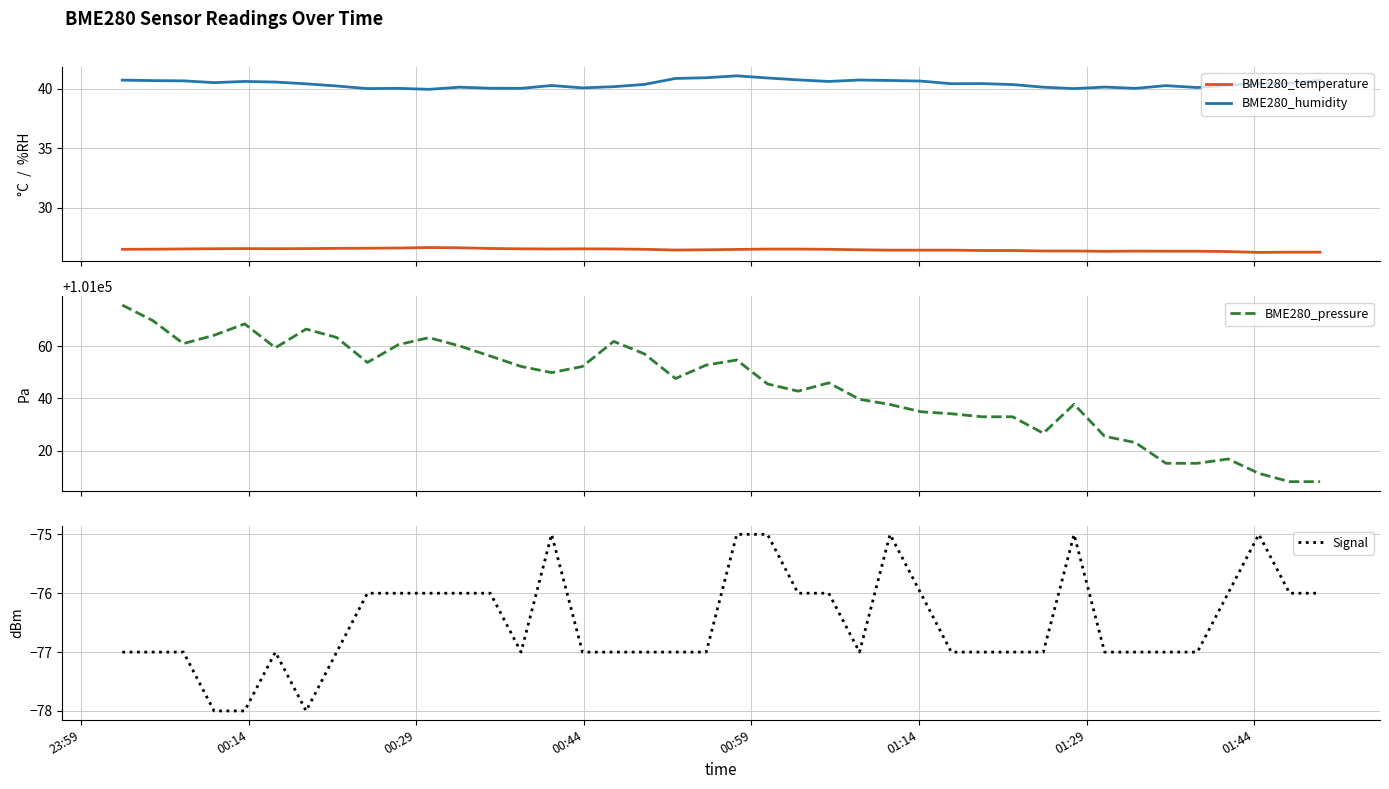

True or false: BME280_temperature and BME280_humidity intersect in this chart.

False